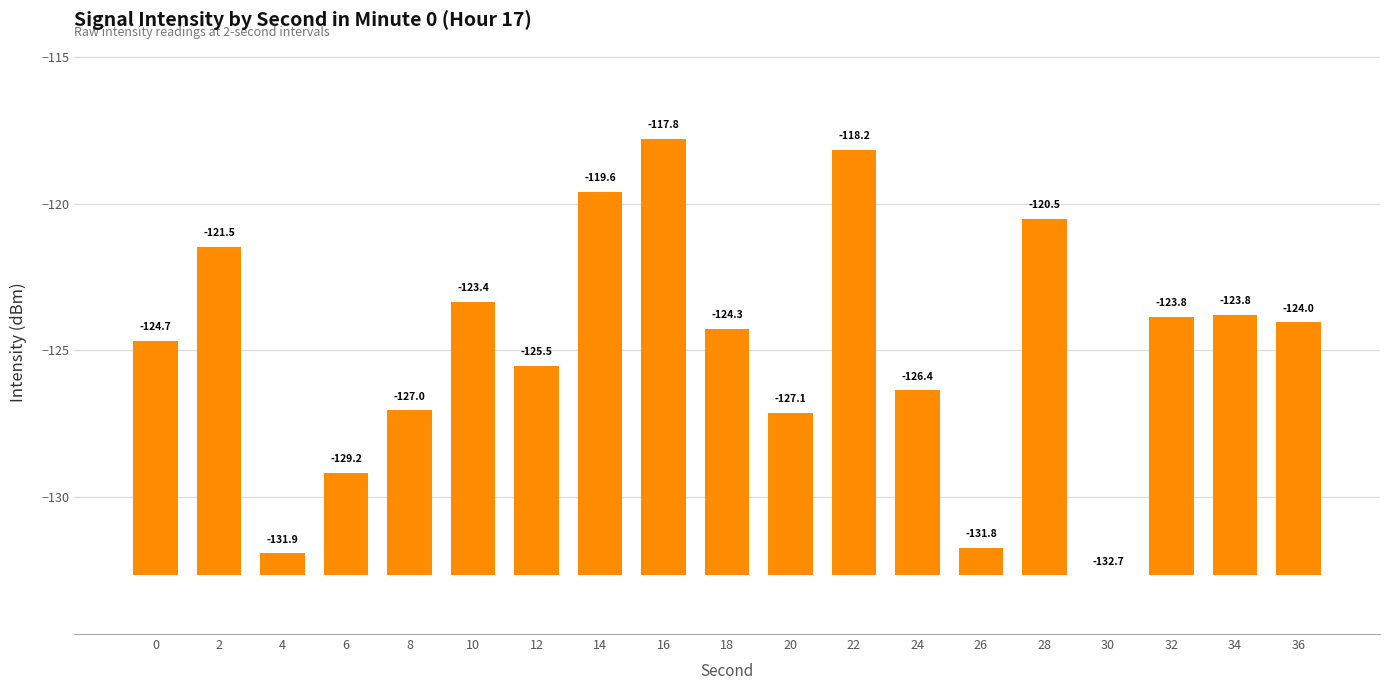

Does the chart contain stacked bars?

No